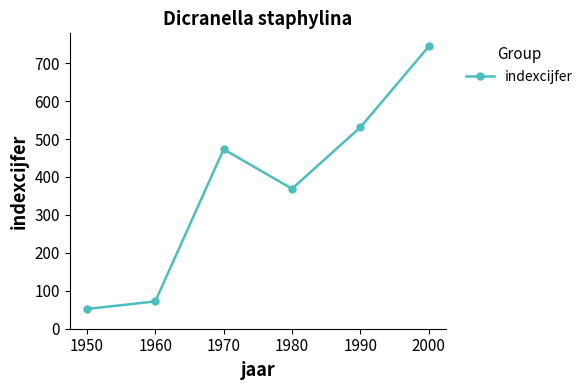

What is the difference between the maximum and minimum values?

692